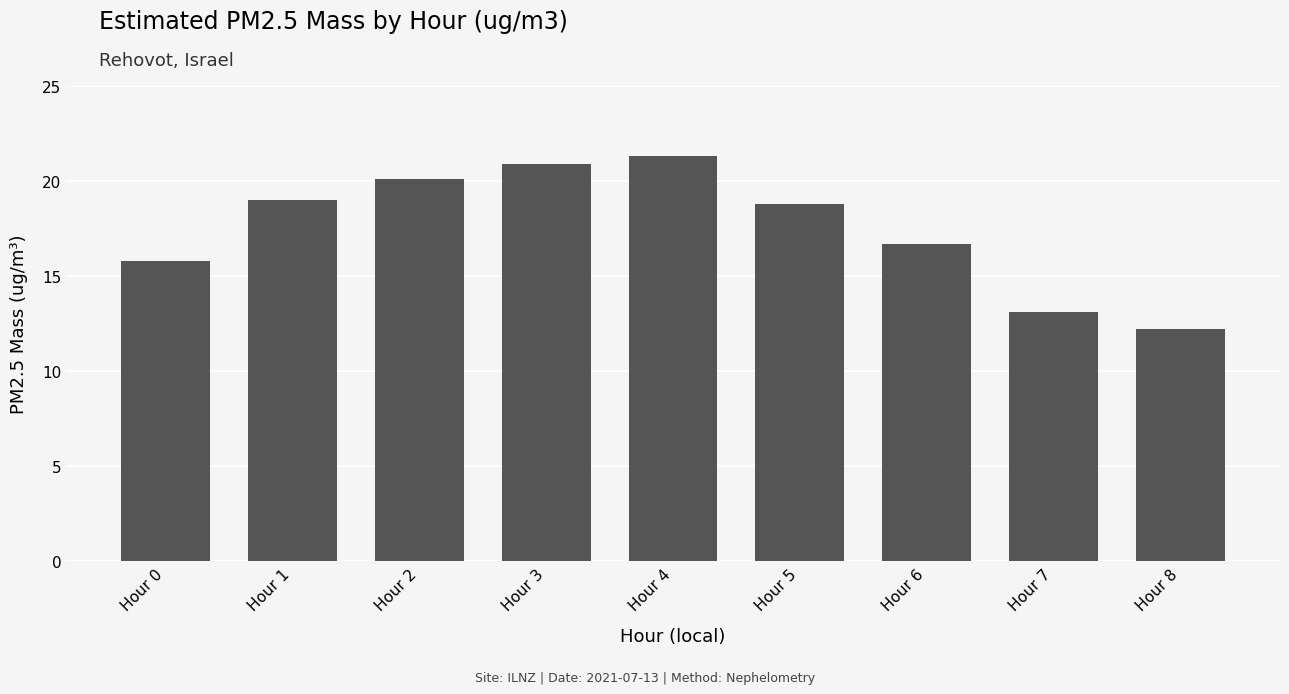

What is the minimum value shown in the chart?

12.2